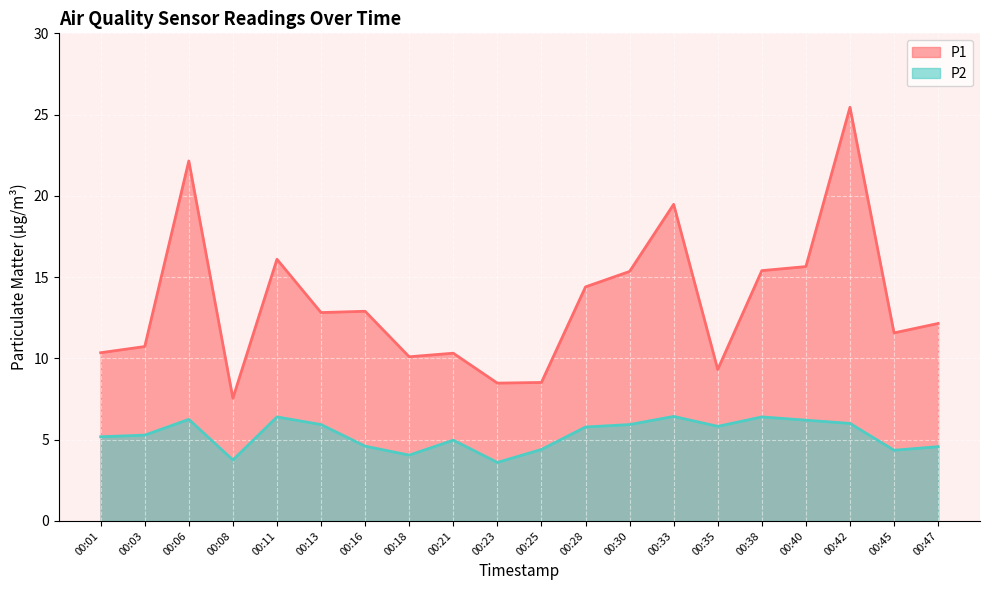

How many lines are shown in the chart?

2